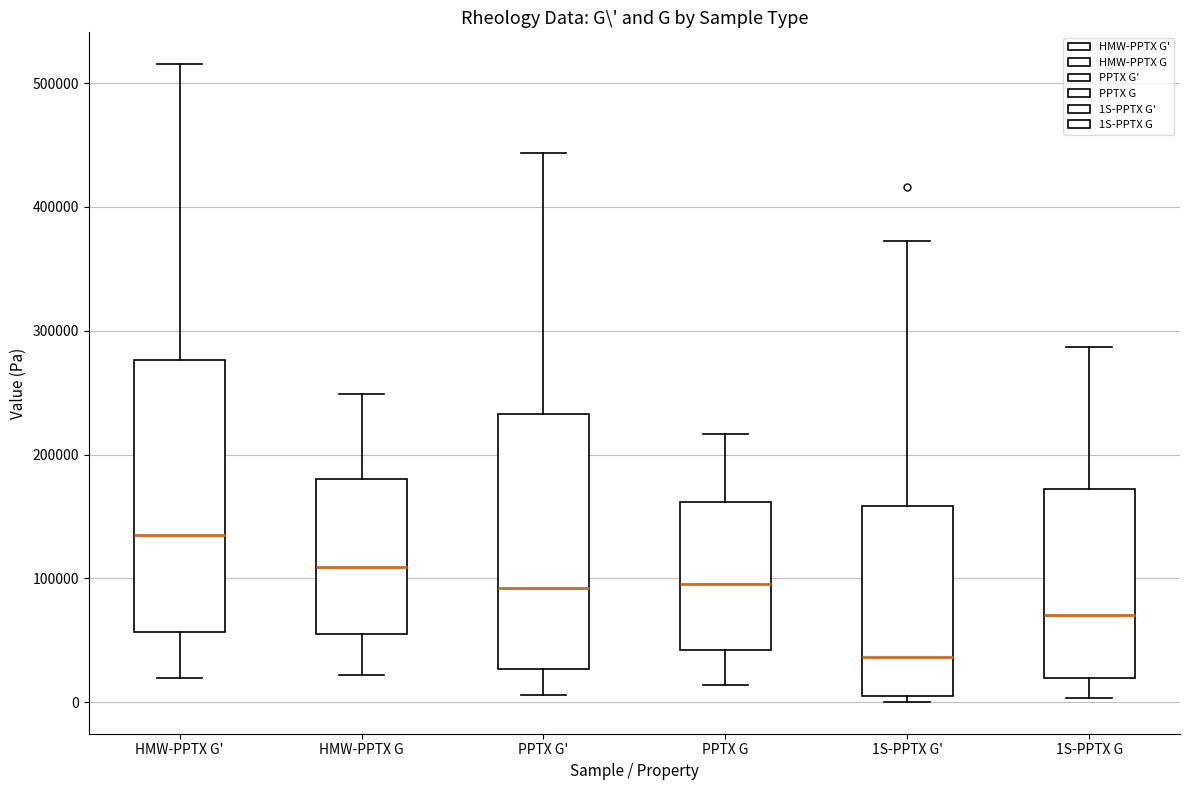

Which box's median line is the highest?

HMW-PPTX G'